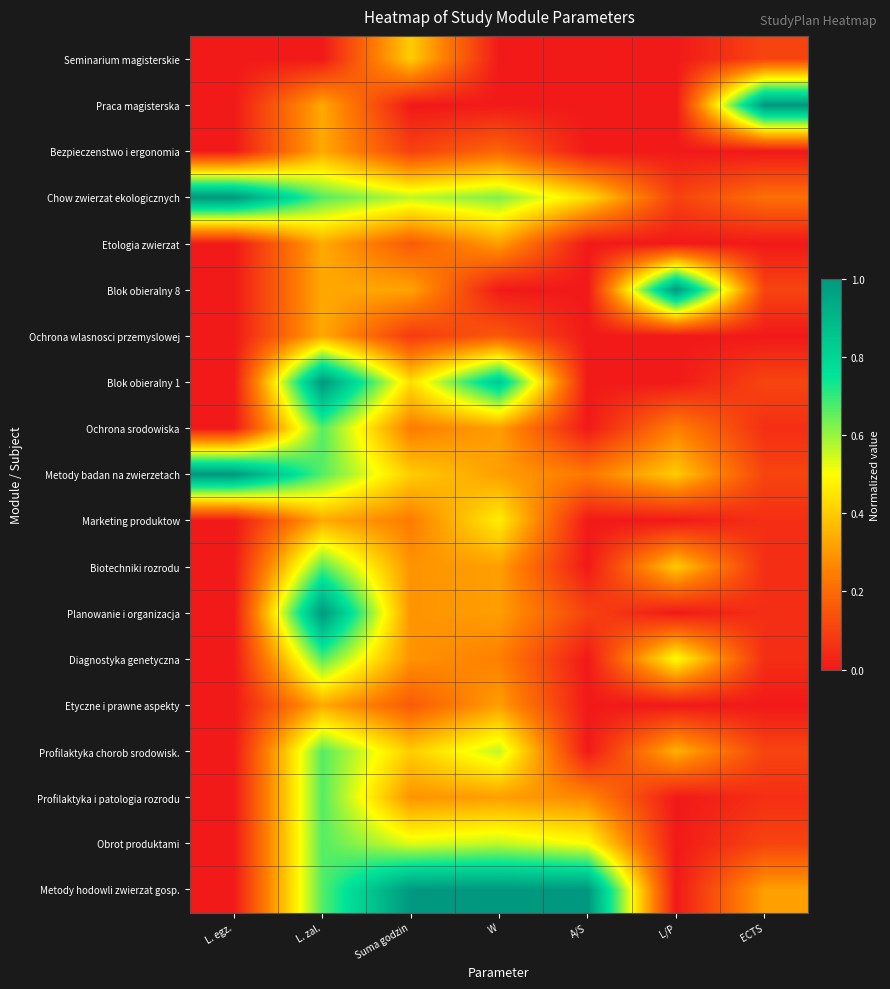

Reading left to right, transcribe all the data shown in this chart.

Seminarium magisterskie: L. egz.=0.0	L. zal.=0.0	Suma godzin=0.4	W=0.0	A/S=0.0	L/P=0.0	ECTS=0.1
Praca magisterska: L. egz.=0.0	L. zal.=0.3	Suma godzin=0.0	W=0.0	A/S=0.0	L/P=0.0	ECTS=1.0
Bezpieczenstwo i ergonomia: L. egz.=0.0	L. zal.=0.3	Suma godzin=0.1	W=0.2	A/S=0.0	L/P=0.0	ECTS=0.0
Chow zwierzat ekologicznych: L. egz.=1.0	L. zal.=0.7	Suma godzin=0.6	W=0.6	A/S=0.4	L/P=0.1	ECTS=0.2
Etologia zwierzat: L. egz.=0.0	L. zal.=0.3	Suma godzin=0.2	W=0.3	A/S=0.0	L/P=0.0	ECTS=0.0
Blok obieralny 8: L. egz.=0.0	L. zal.=0.3	Suma godzin=0.3	W=0.0	A/S=0.0	L/P=1.0	ECTS=0.1
Ochrona wlasnosci przemyslowej: L. egz.=0.0	L. zal.=0.3	Suma godzin=0.1	W=0.2	A/S=0.0	L/P=0.0	ECTS=0.0
Blok obieralny 1: L. egz.=0.0	L. zal.=1.0	Suma godzin=0.4	W=0.8	A/S=0.0	L/P=0.0	ECTS=0.1
Ochrona srodowiska: L. egz.=0.0	L. zal.=0.7	Suma godzin=0.2	W=0.3	A/S=0.0	L/P=0.2	ECTS=0.1
Metody badan na zwierzetach: L. egz.=1.0	L. zal.=0.7	Suma godzin=0.4	W=0.3	A/S=0.2	L/P=0.4	ECTS=0.1
Marketing produktow: L. egz.=0.0	L. zal.=0.3	Suma godzin=0.2	W=0.5	A/S=0.0	L/P=0.0	ECTS=0.1
Biotechniki rozrodu: L. egz.=0.0	L. zal.=0.7	Suma godzin=0.3	W=0.3	A/S=0.0	L/P=0.4	ECTS=0.1
Planowanie i organizacja: L. egz.=0.0	L. zal.=1.0	Suma godzin=0.3	W=0.3	A/S=0.1	L/P=0.0	ECTS=0.1
Diagnostyka genetyczna: L. egz.=0.0	L. zal.=0.7	Suma godzin=0.3	W=0.2	A/S=0.0	L/P=0.5	ECTS=0.1
Etyczne i prawne aspekty: L. egz.=0.0	L. zal.=0.3	Suma godzin=0.2	W=0.3	A/S=0.0	L/P=0.0	ECTS=0.0
Profilaktyka chorob srodowisk.: L. egz.=0.0	L. zal.=0.7	Suma godzin=0.4	W=0.6	A/S=0.0	L/P=0.3	ECTS=0.1
Profilaktyka i patologia rozrodu: L. egz.=0.0	L. zal.=0.7	Suma godzin=0.3	W=0.3	A/S=0.3	L/P=0.0	ECTS=0.1
Obrot produktami: L. egz.=0.0	L. zal.=0.7	Suma godzin=0.5	W=0.6	A/S=0.5	L/P=0.0	ECTS=0.1
Metody hodowli zwierzat gosp.: L. egz.=0.0	L. zal.=0.7	Suma godzin=1.0	W=1.0	A/S=1.0	L/P=0.0	ECTS=0.3